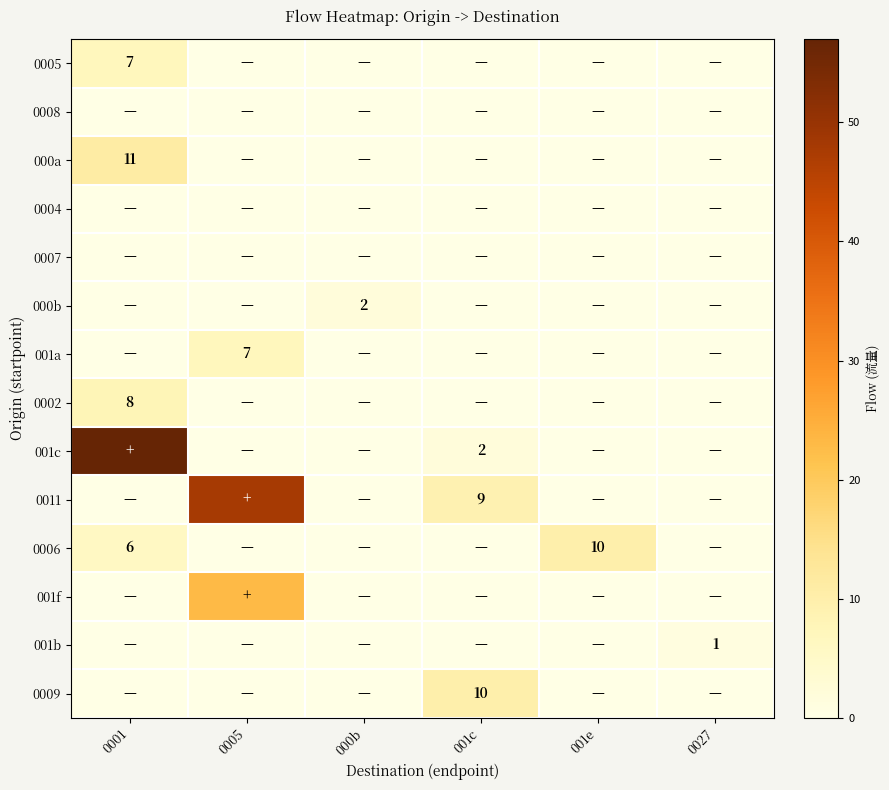

Which has a higher value, 0001 or 0027?

0001